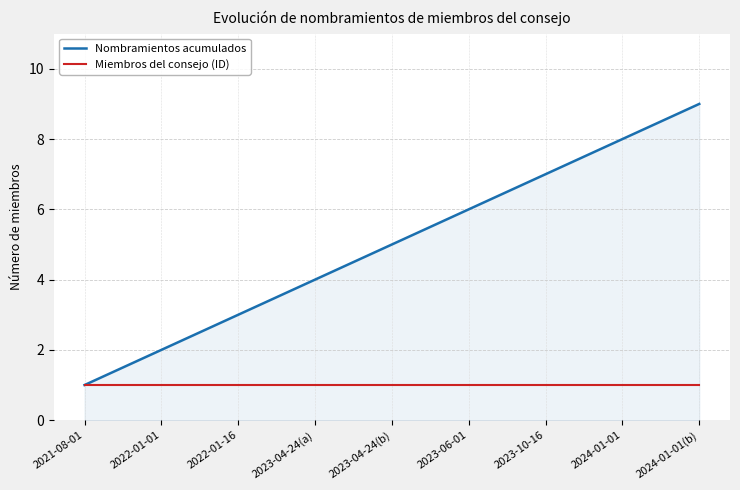

What position from the left is 2023-10-16?

7